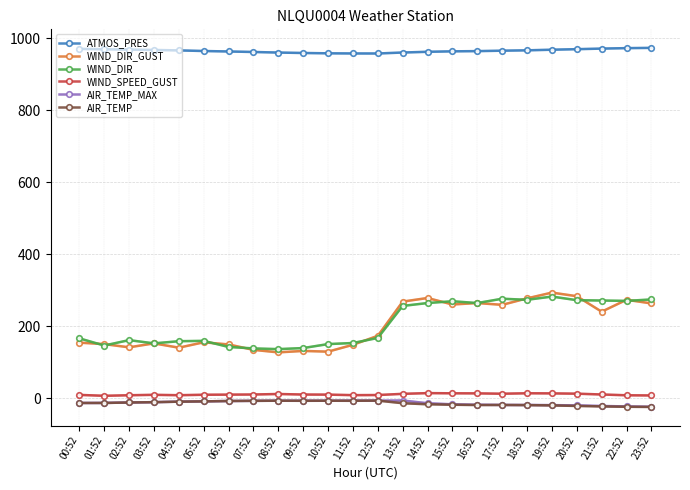

Reading left to right, extract all data points from this chart.

ATMOS_PRES: 970.9	969.8	969.0	967.9	966.7	965.0	963.7	962.3	960.7	959.5	958.6	958.2	958.1	960.8	962.8	964.1	964.7	965.9	966.9	968.6	970.1	971.7	973.0	973.7
WIND_DIR_GUST: 155.0	151.0	142.0	153.0	141.0	156.0	150.0	135.0	128.0	132.0	130.0	149.0	174.0	269.0	279.0	261.0	265.0	260.0	278.0	294.0	284.0	241.0	274.0	264.0
WIND_DIR: 167.0	147.0	162.0	153.0	159.0	160.0	143.0	139.0	137.0	140.0	151.0	154.0	168.0	257.0	265.0	270.0	265.0	277.0	274.0	283.0	273.0	272.0	271.0	275.0
WIND_SPEED_GUST: 9.9	7.4	8.9	10.1	9.0	10.3	10.6	11.0	12.4	10.9	10.6	9.2	9.5	12.8	14.8	14.3	14.1	13.1	14.4	14.1	13.3	11.0	8.8	8.3
AIR_TEMP_MAX: -12.5	-12.4	-11.2	-10.3	-8.9	-8.1	-7.1	-6.6	-6.2	-6.3	-6.3	-5.9	-6.0	-5.7	-13.3	-16.3	-17.4	-18.0	-18.1	-18.5	-19.3	-20.9	-22.1	-23.1
AIR_TEMP: -12.6	-12.5	-11.2	-10.3	-8.9	-8.1	-7.1	-6.6	-6.3	-6.5	-6.3	-6.5	-6.0	-13.2	-16.2	-17.4	-18.3	-18.1	-18.5	-19.3	-20.8	-22.1	-23.1	-23.6